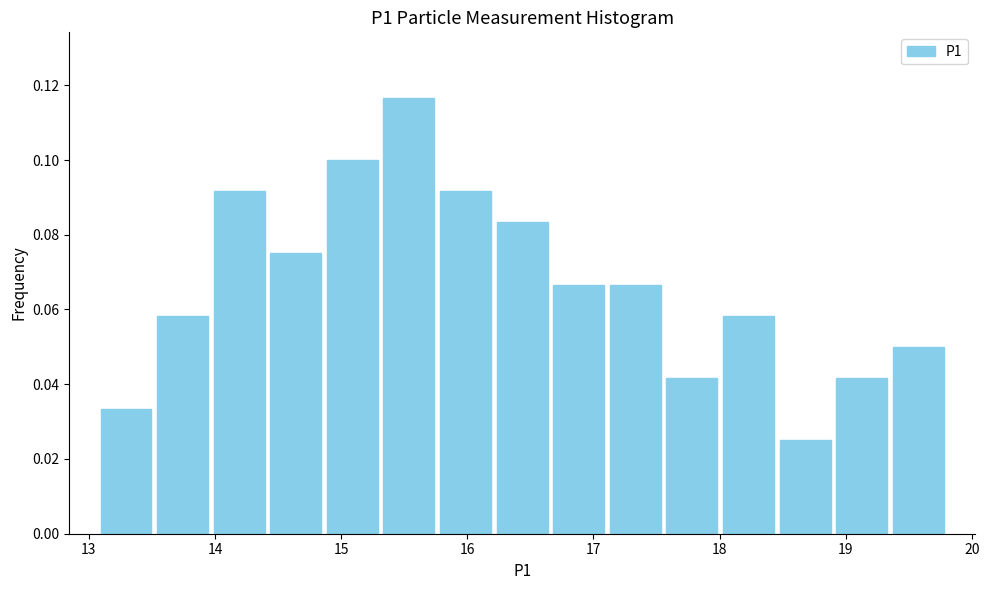

Reading left to right, transcribe this chart: for each bar, give the range it covers on the x-axis and its height. Neither the bar edges nor the heights are printed on the chart, so give them approximately, as read against the axes.

13.1 to 13.5: 0.034
13.5 to 14.0: 0.058
14.0 to 14.4: 0.092
14.4 to 14.9: 0.076
14.9 to 15.3: 0.100
15.3 to 15.8: 0.116
15.8 to 16.2: 0.092
16.2 to 16.7: 0.084
16.7 to 17.1: 0.066
17.1 to 17.6: 0.066
17.6 to 18.0: 0.042
18.0 to 18.5: 0.058
18.5 to 18.9: 0.026
18.9 to 19.4: 0.042
19.4 to 19.8: 0.050